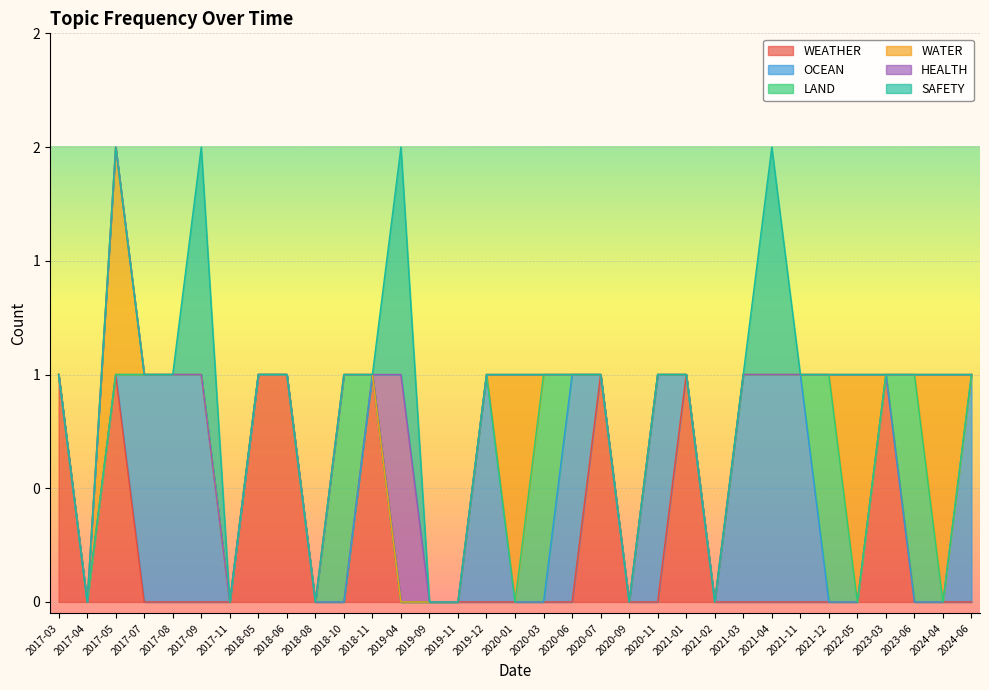

The SAFETY series shows 0 at 2024-04. True or false?

False